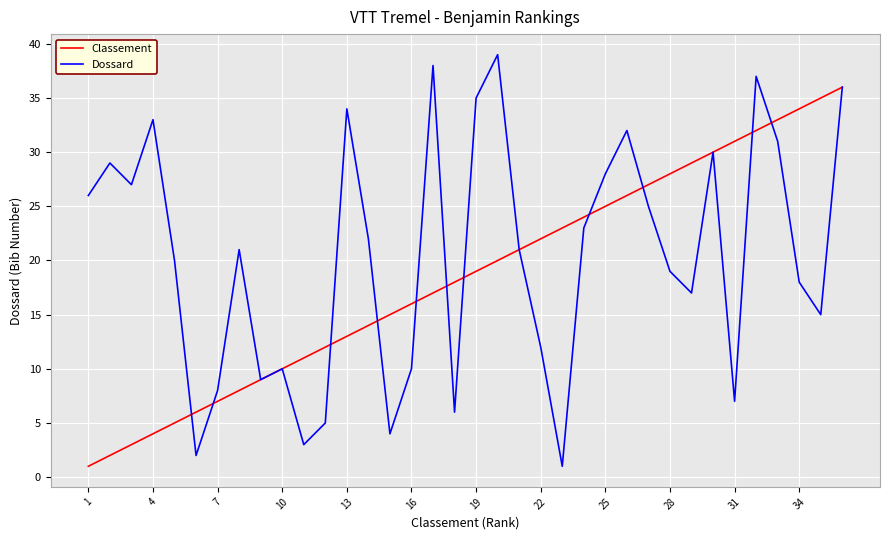

Which series has the largest total across all categories?

Dossard